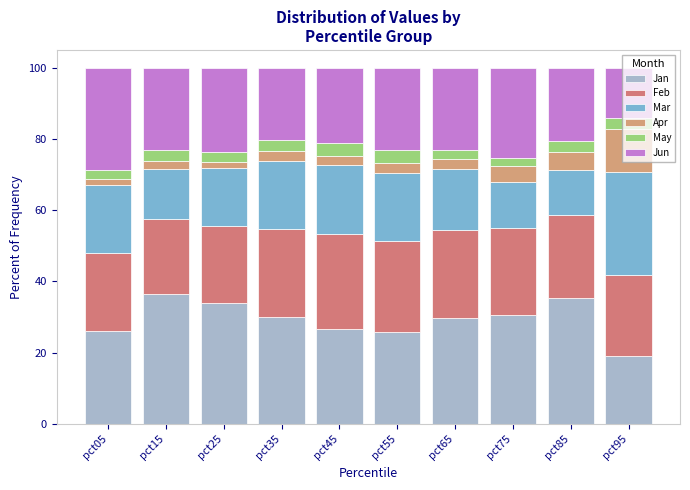

List the labels in order of May value, largest first.

pct55, pct45, pct85, pct15, pct95, pct35, pct25, pct05, pct65, pct75